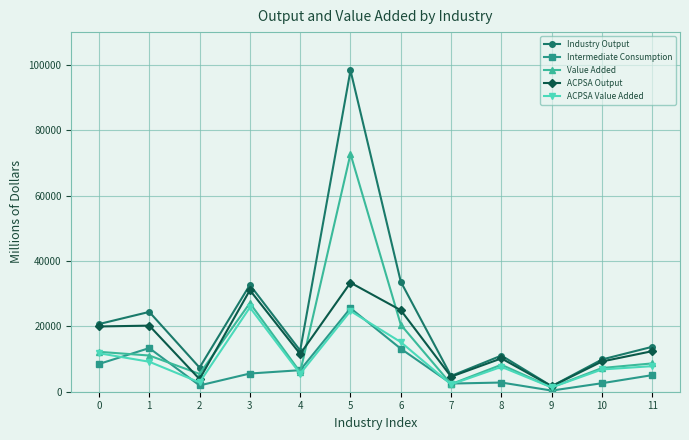

What is the difference between the maximum and minimum values in the ACPSA Output series?

31698